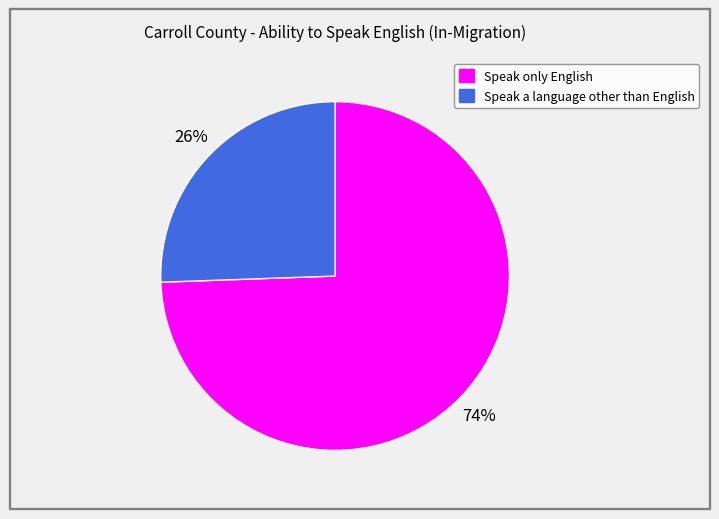

What is the smallest slice in the pie chart?

Speak a language other than English